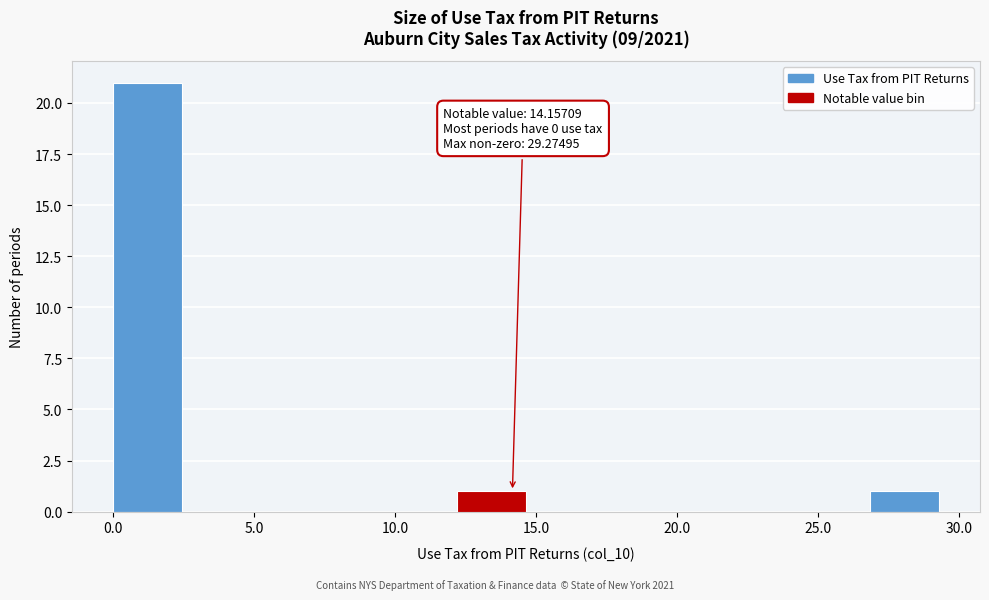

Which range on the x-axis has the tallest bar?

0.0 to 2.5